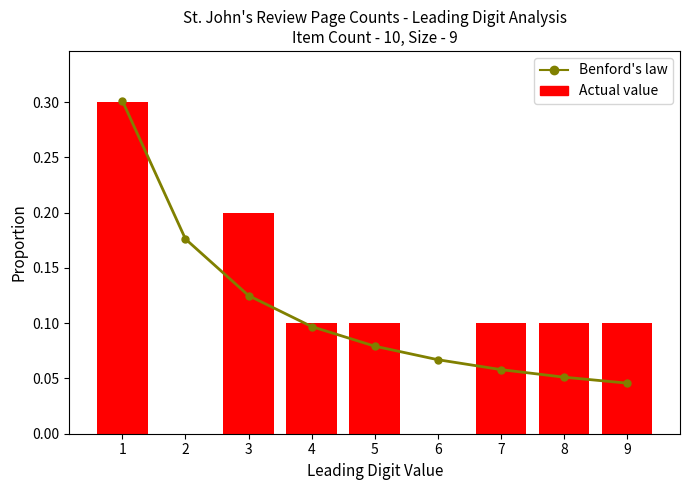

Reading right to left, transcribe all the data shown in this chart.

Benford's law: 0.0	0.1	0.1	0.1	0.1	0.1	0.1	0.2	0.3
Actual value: 0.1	0.1	0.1	0.0	0.1	0.1	0.2	0.0	0.3